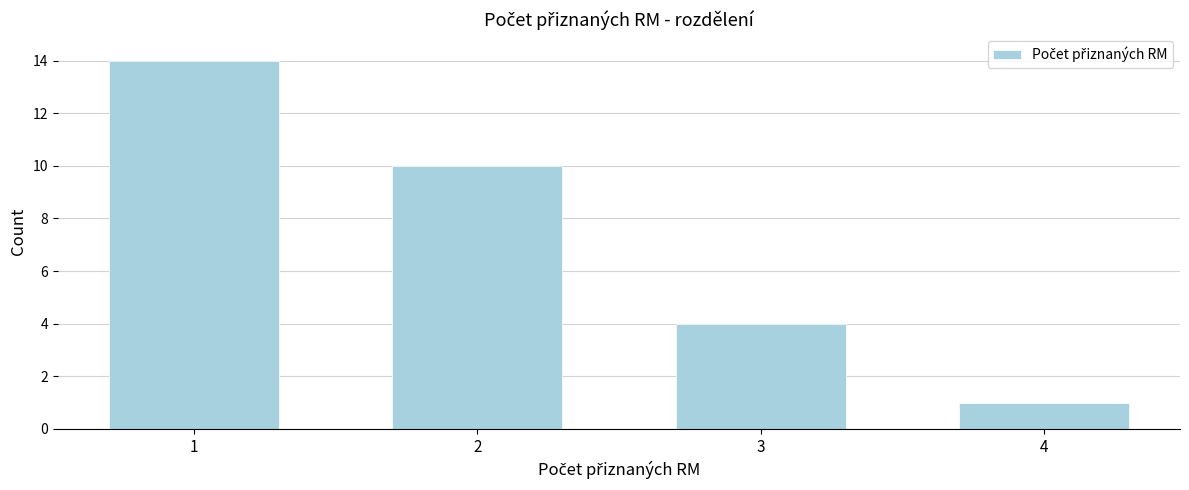

Reading left to right, list all the values displayed in this chart.

1=14	2=10	3=4	4=1